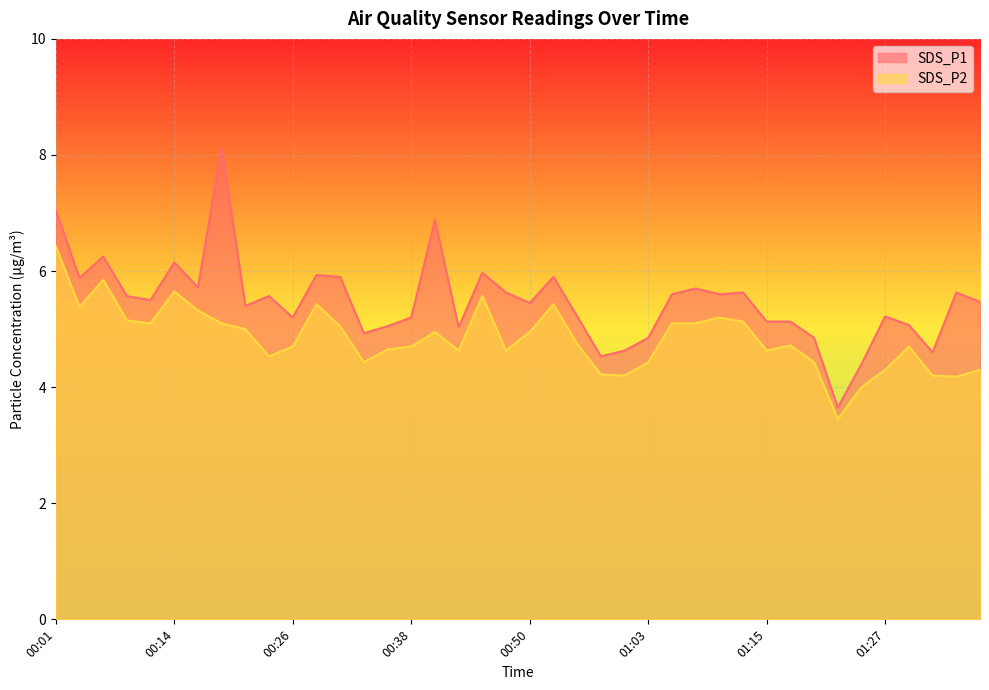

At which label does SDS_P1 reach its peak?

00:19